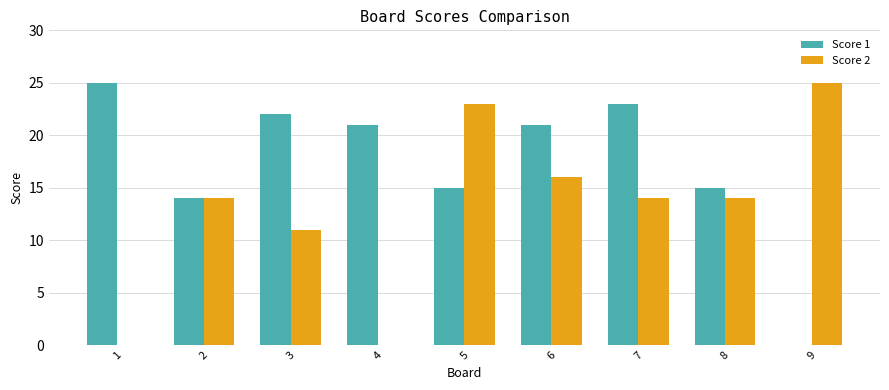

How many series are shown in this chart?

2